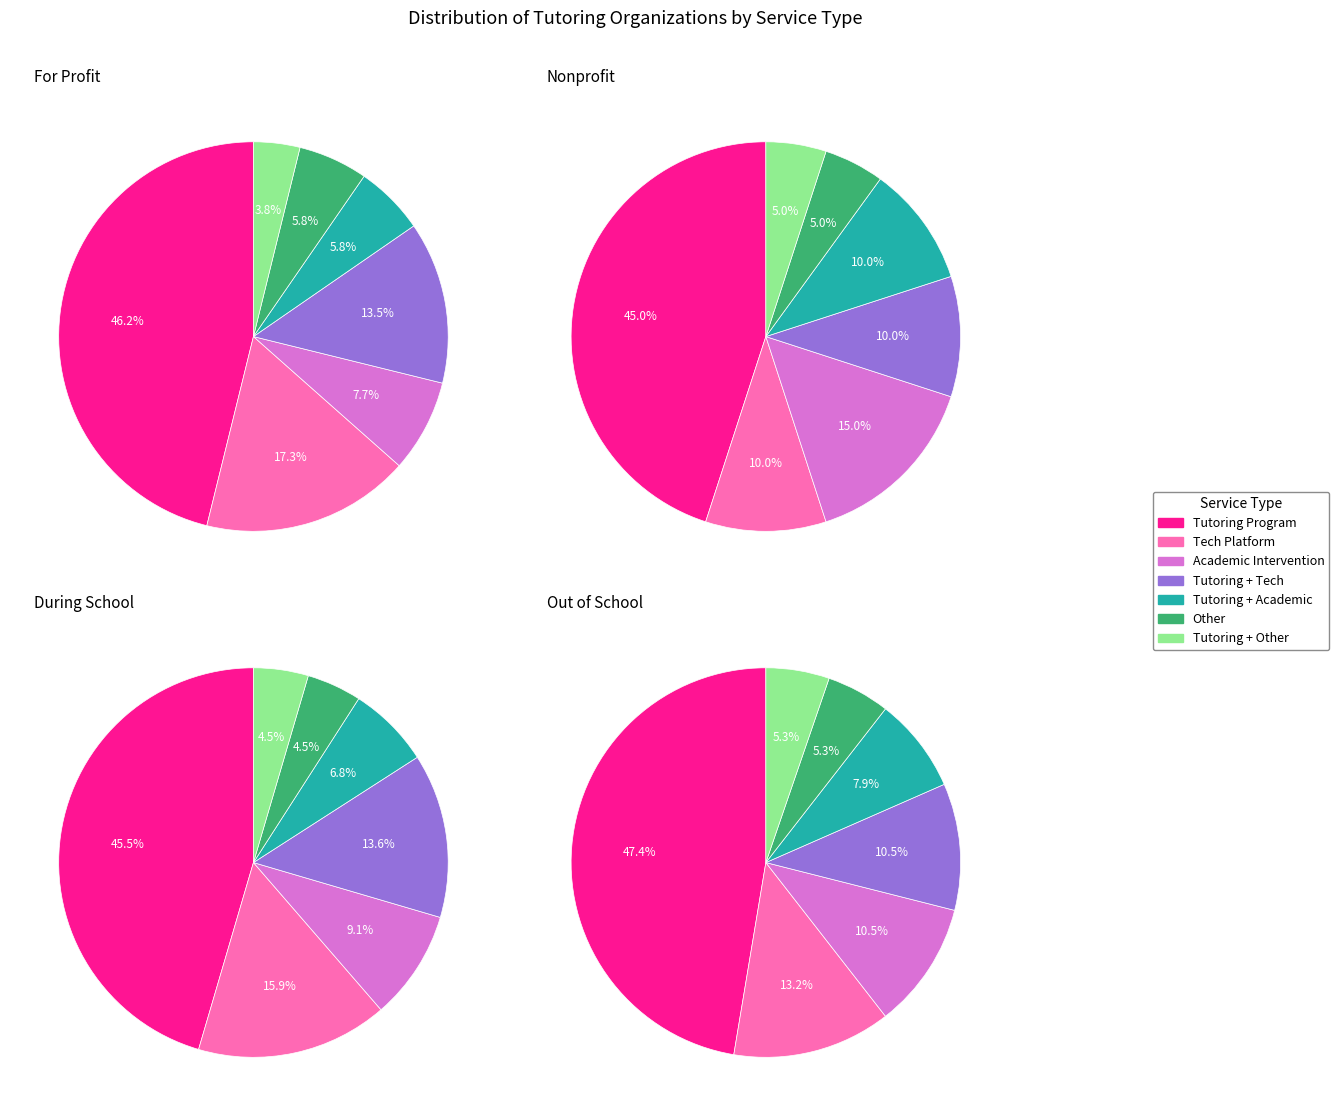

Is it true that Tutoring Program, Other is 1% of the pie?

False